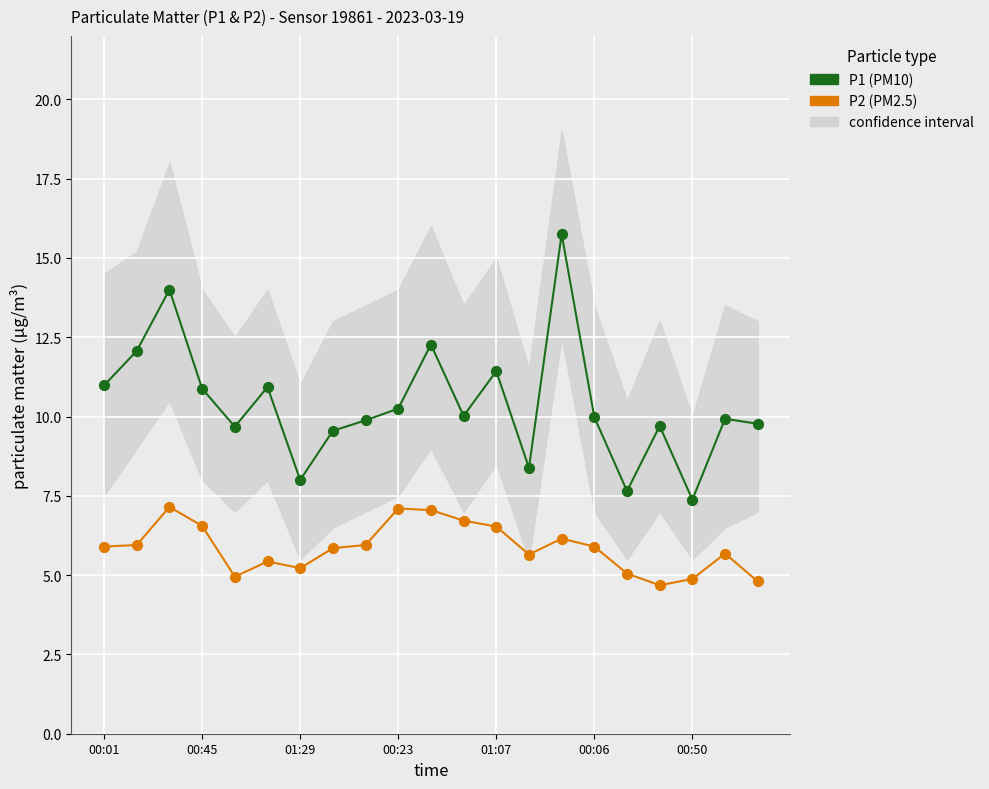

At which category is the sum across all series the highest?

14